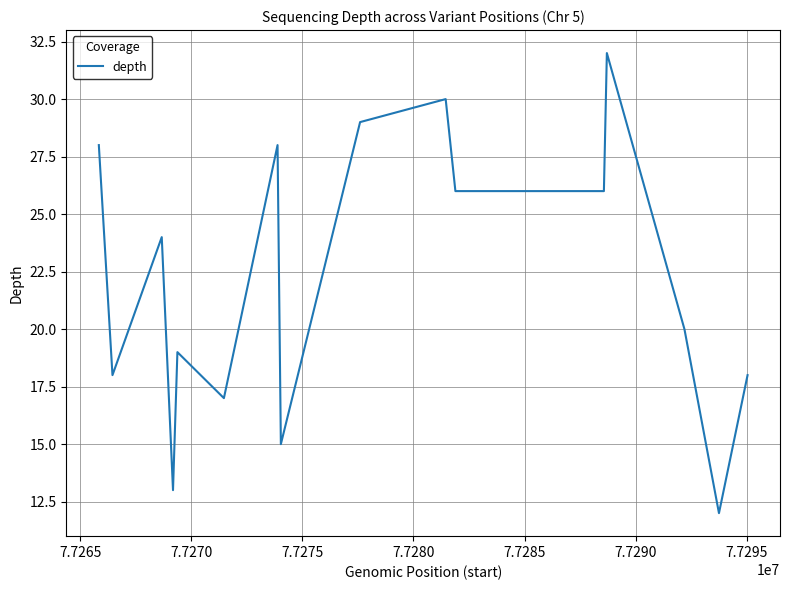

What is the minimum value shown in the chart?

12